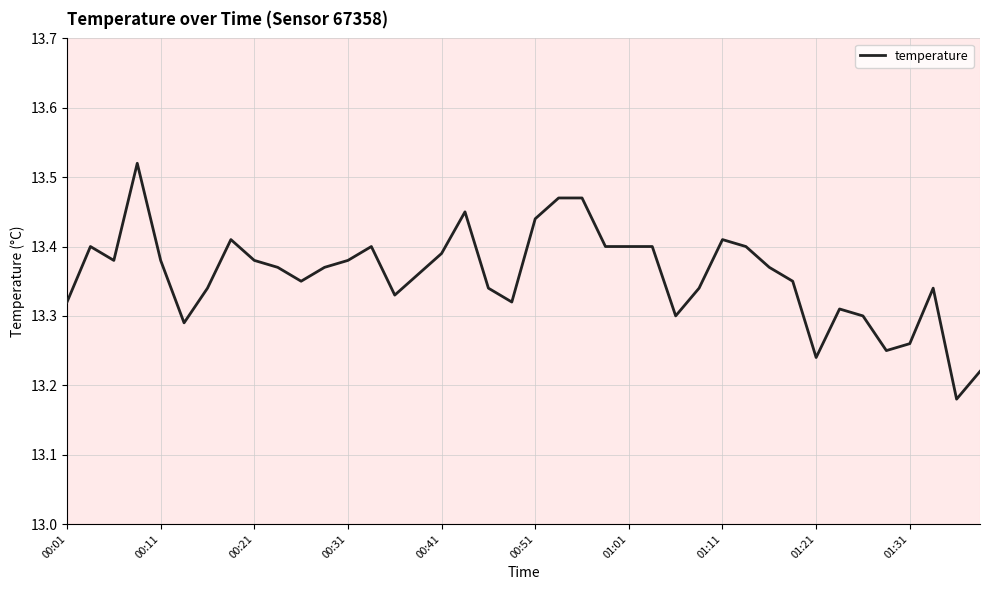

How many lines are shown in the chart?

1